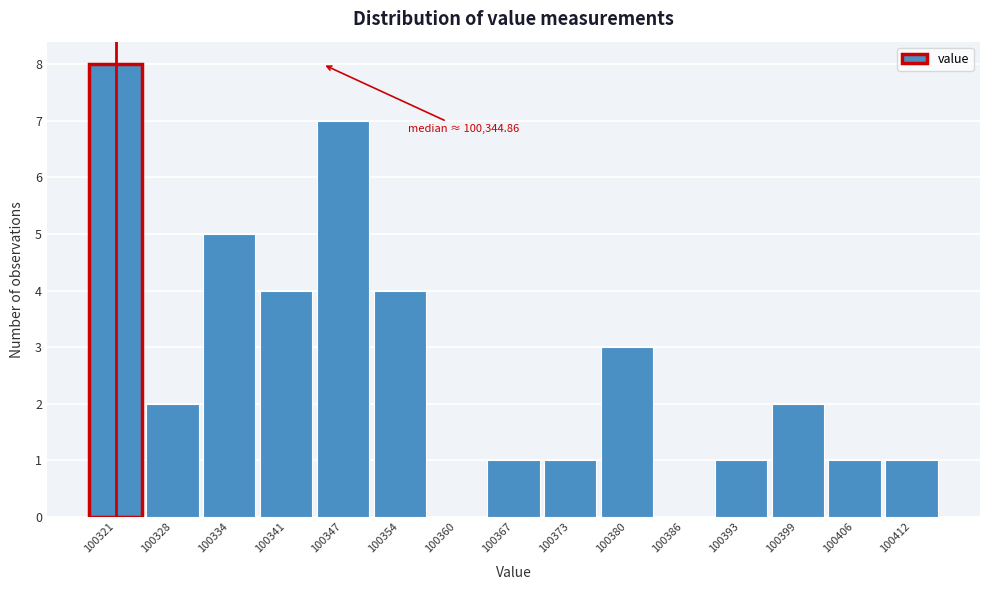

Which range on the x-axis has the tallest bar?

100318 to 100324